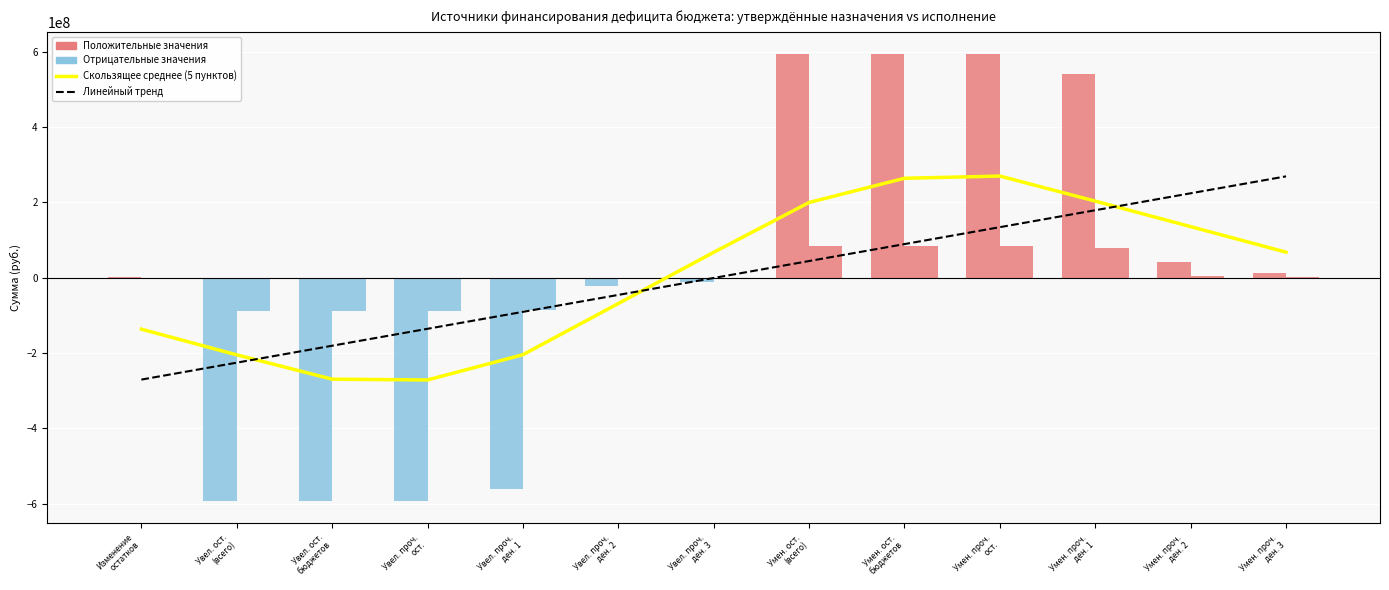

What is the difference between the Линейный тренд values at Увел. проч.
ост. and Увел. ост.
(всего)?

89939500.4